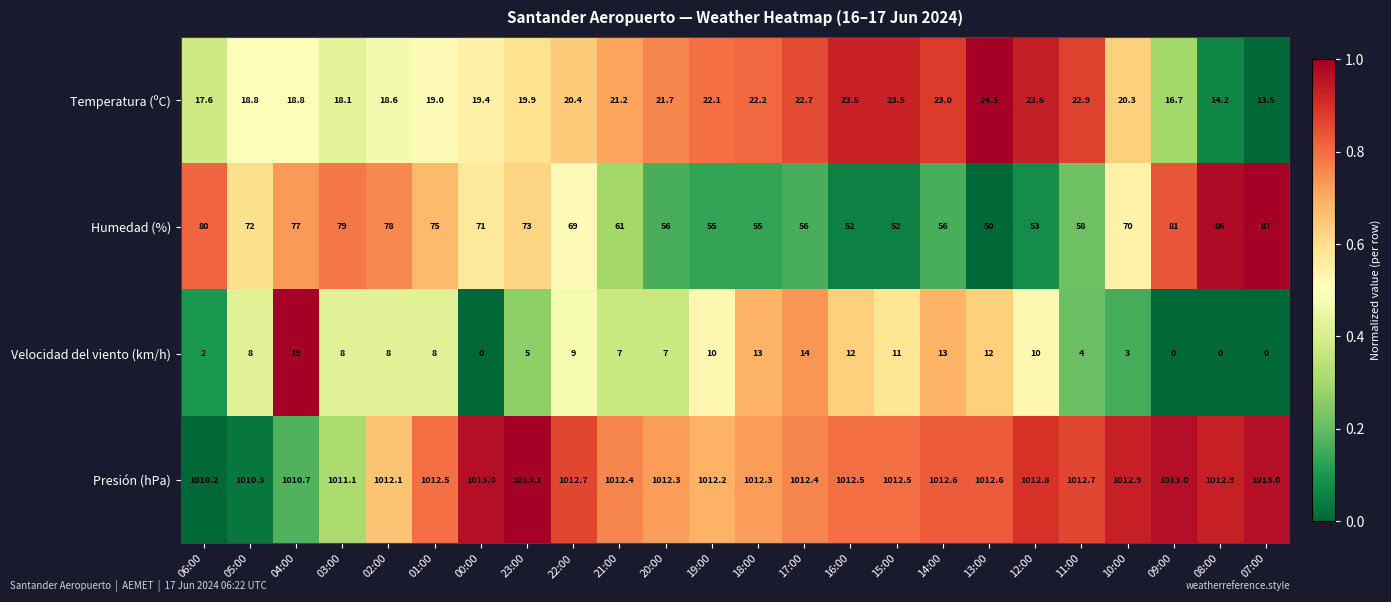

Between 00:00 and 07:00, which series saw the biggest shift?

Humedad (%)